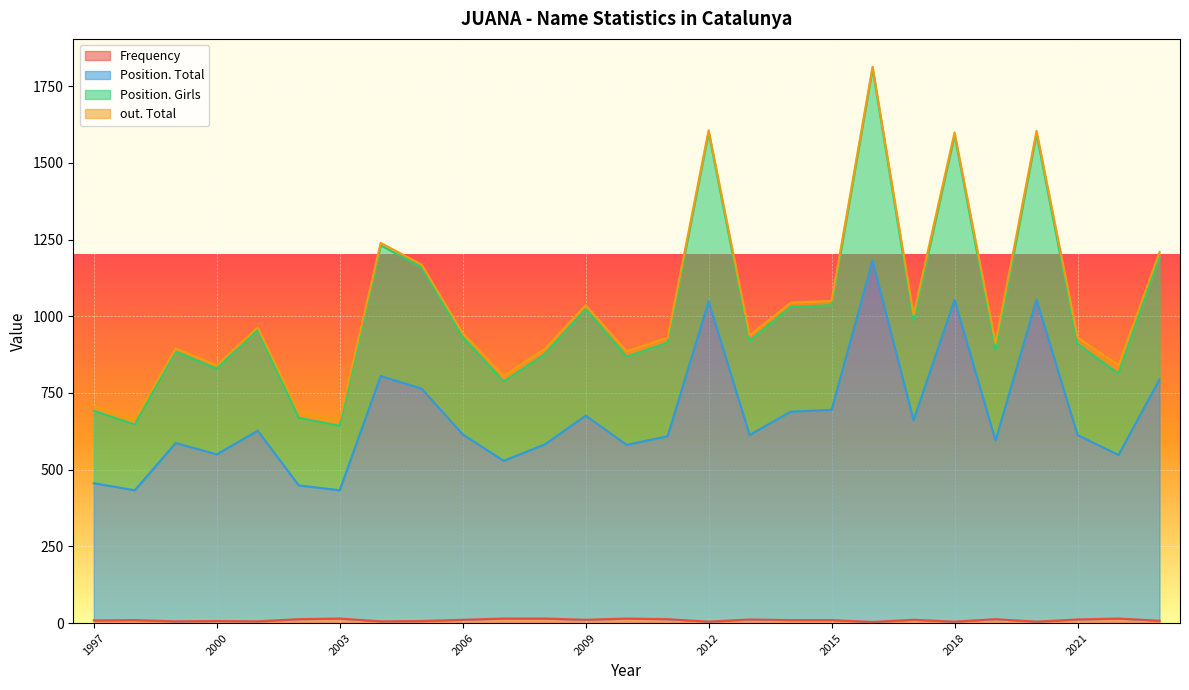

Is the value of out. Total at 2006 greater than the value of Frequency at 2004?

Yes